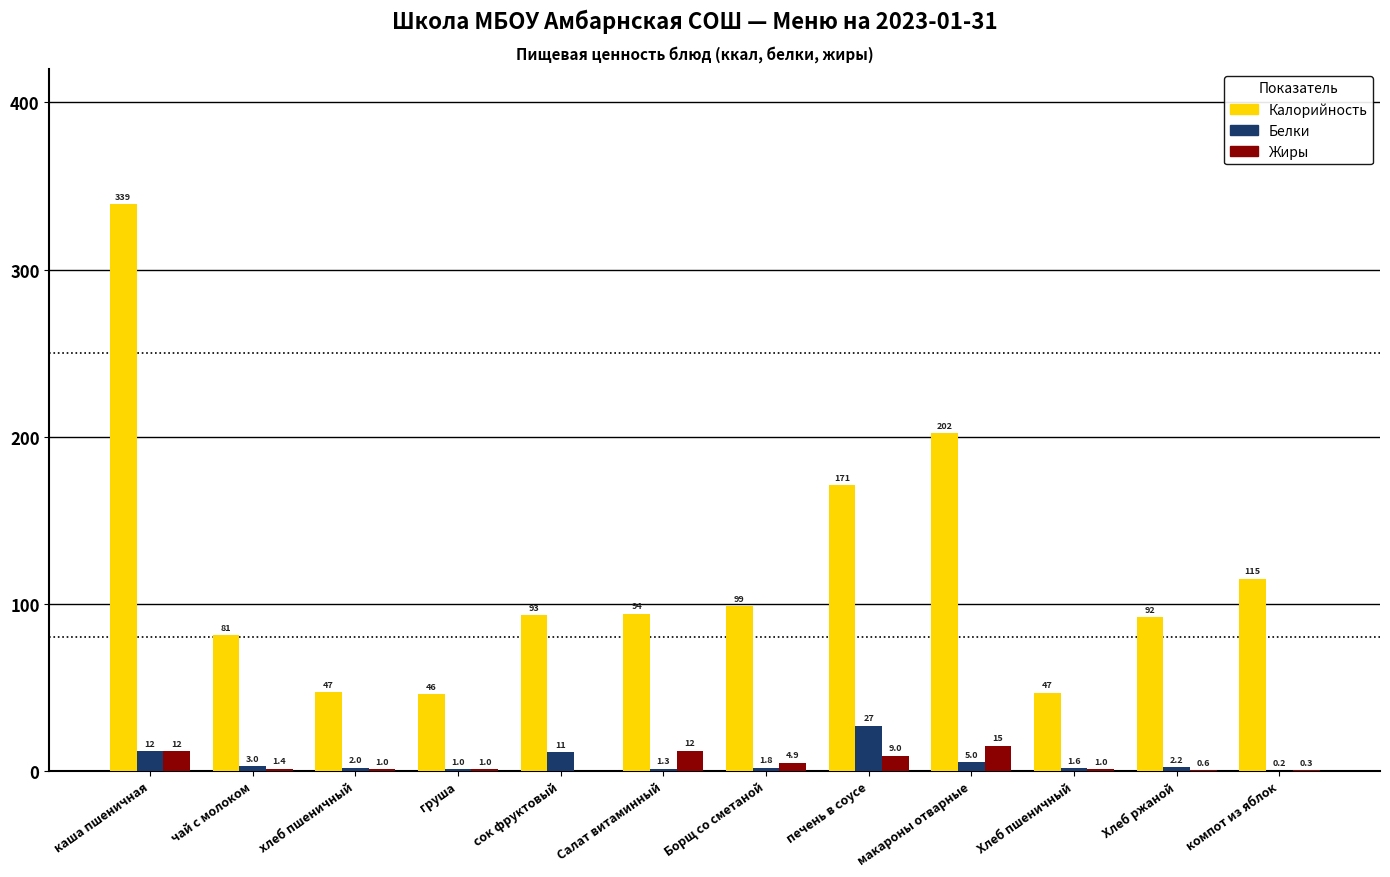

What are all the series names shown in the legend?

Калорийность, Белки, Жиры